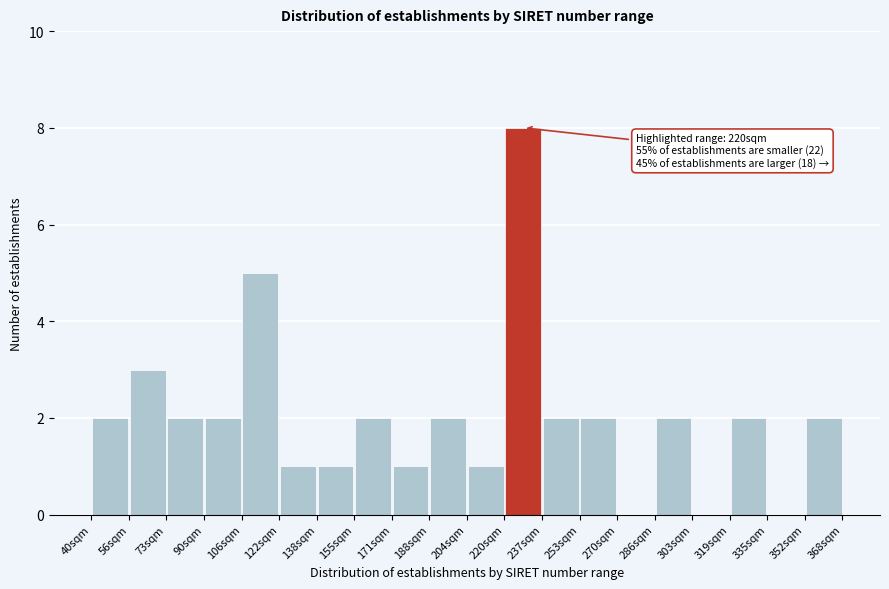

Over which range of the x-axis is the bar tallest?

220.4 to 236.8